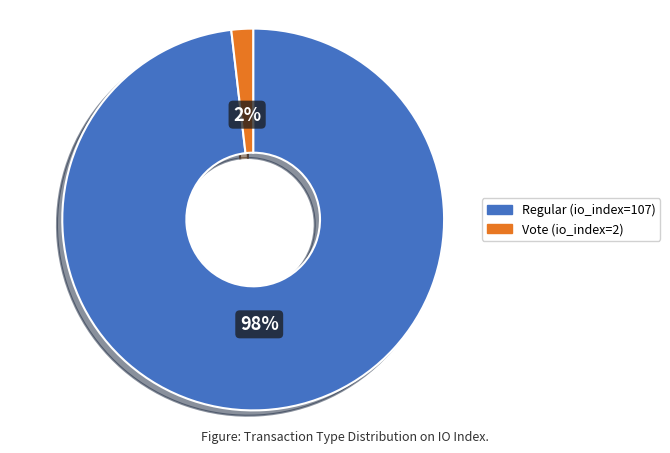

Between Vote (io_index=2) and Regular (io_index=107), which is larger?

Regular (io_index=107)